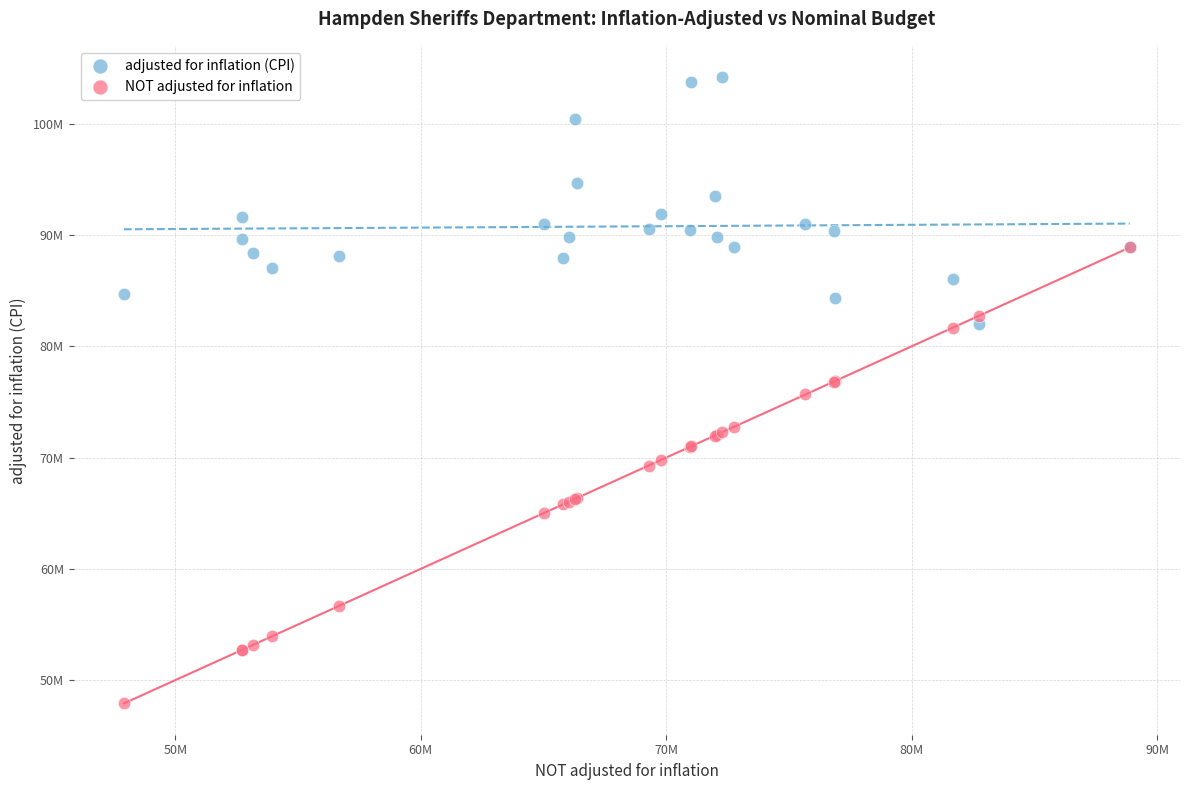

Which series contains the highest Y value?

adjusted for inflation (CPI)